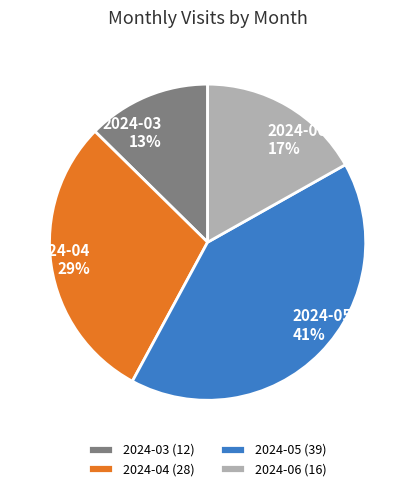

How many segments does this pie chart have?

4